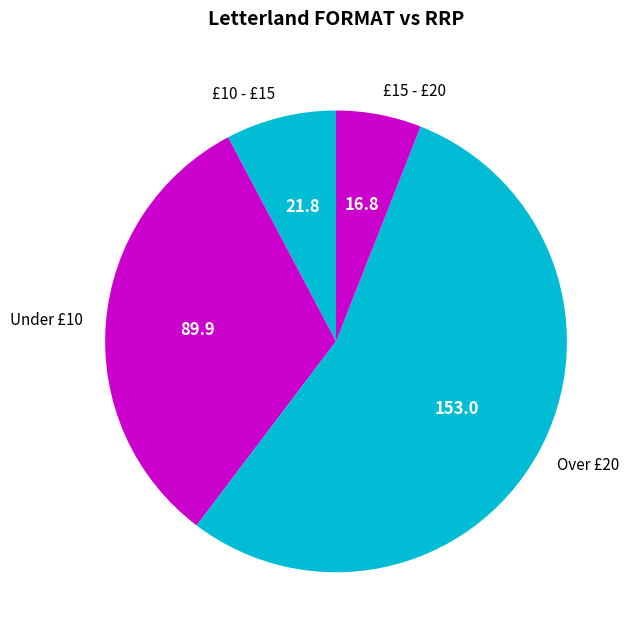

Rank the categories by value from highest to lowest.

Over £20, Under £10, £10 - £15, £15 - £20